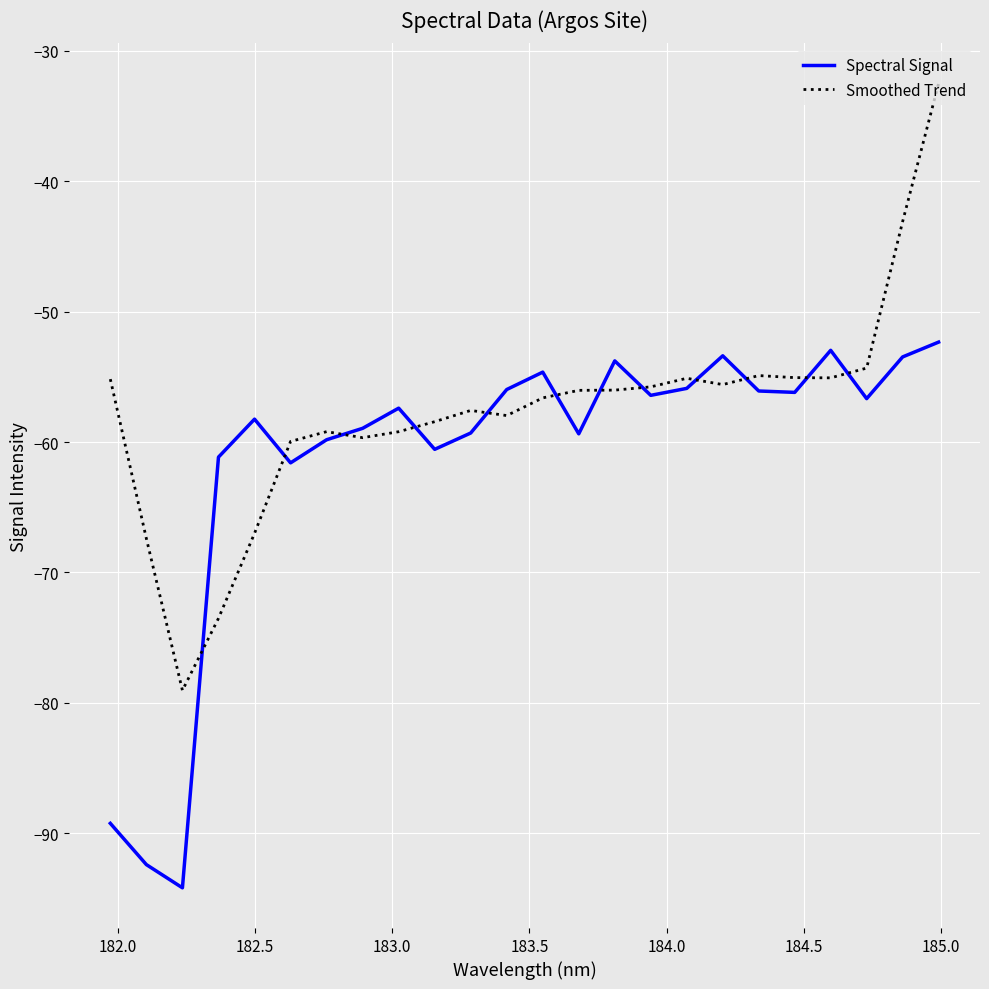

How many categories are shown in the chart?

24